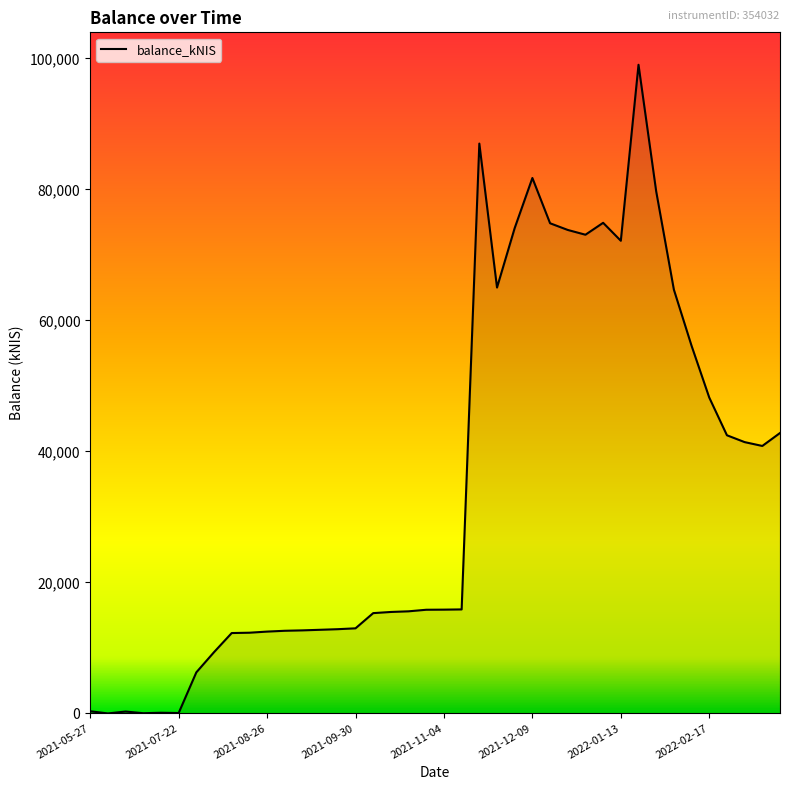

What is the difference between the maximum and minimum values?

99034.2